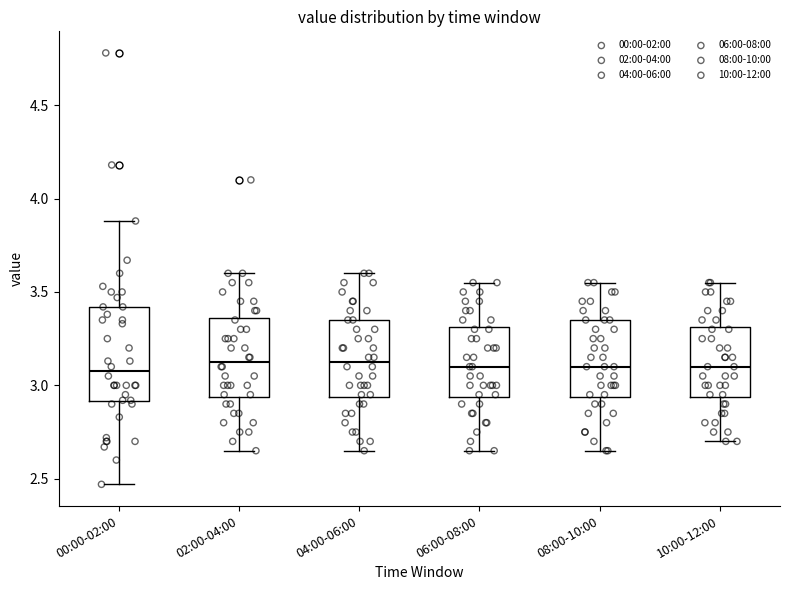

Reading left to right, read every box against the y-axis: the position of its median line, the range the box covers, and the ends of its whiskers. The values are not printed on the chart, so give them approximately, as read against the axis.

00:00-02:00: median 3.10, box 2.90 to 3.40, whiskers 2.45 to 3.90
02:00-04:00: median 3.15, box 2.95 to 3.35, whiskers 2.65 to 3.60
04:00-06:00: median 3.15, box 2.95 to 3.35, whiskers 2.65 to 3.60
06:00-08:00: median 3.10, box 2.95 to 3.30, whiskers 2.65 to 3.55
08:00-10:00: median 3.10, box 2.95 to 3.35, whiskers 2.65 to 3.55
10:00-12:00: median 3.10, box 2.95 to 3.30, whiskers 2.70 to 3.55